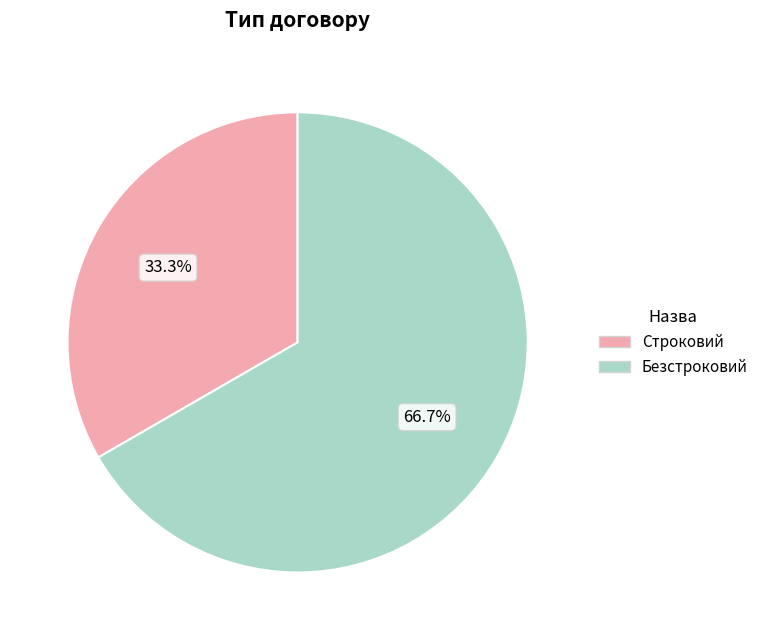

Is it true that Строковий is 21% of the pie?

False